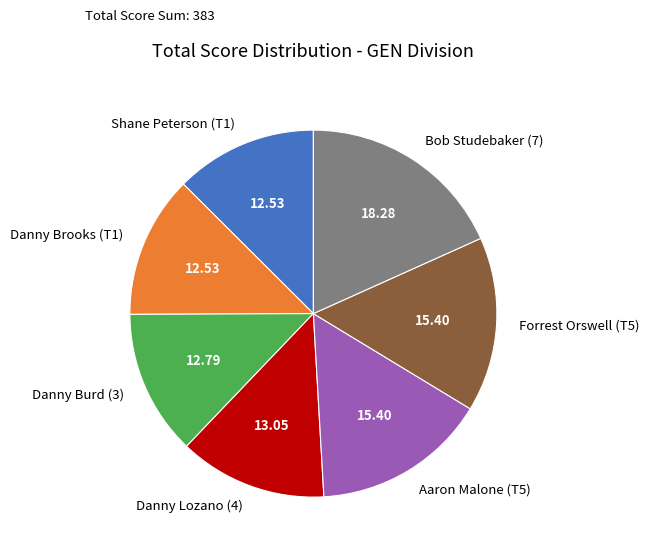

Is the sum of Shane Peterson (T1) and Aaron Malone (T5) greater than half?

No